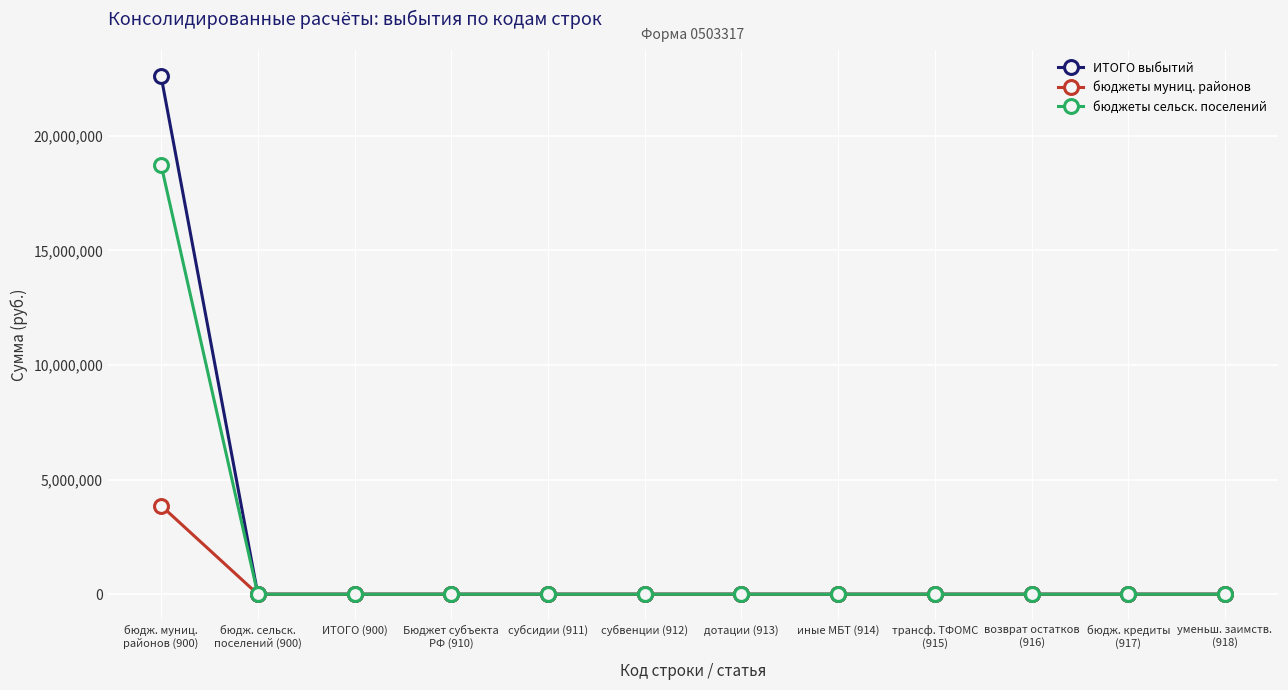

What are all the series names shown in the legend?

ИТОГО выбытий, бюджеты муниц. районов, бюджеты сельск. поселений